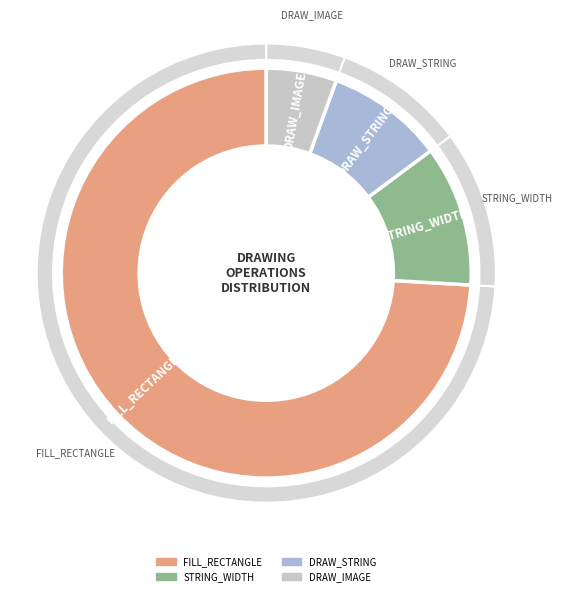

Count the number of slices in the pie.

4